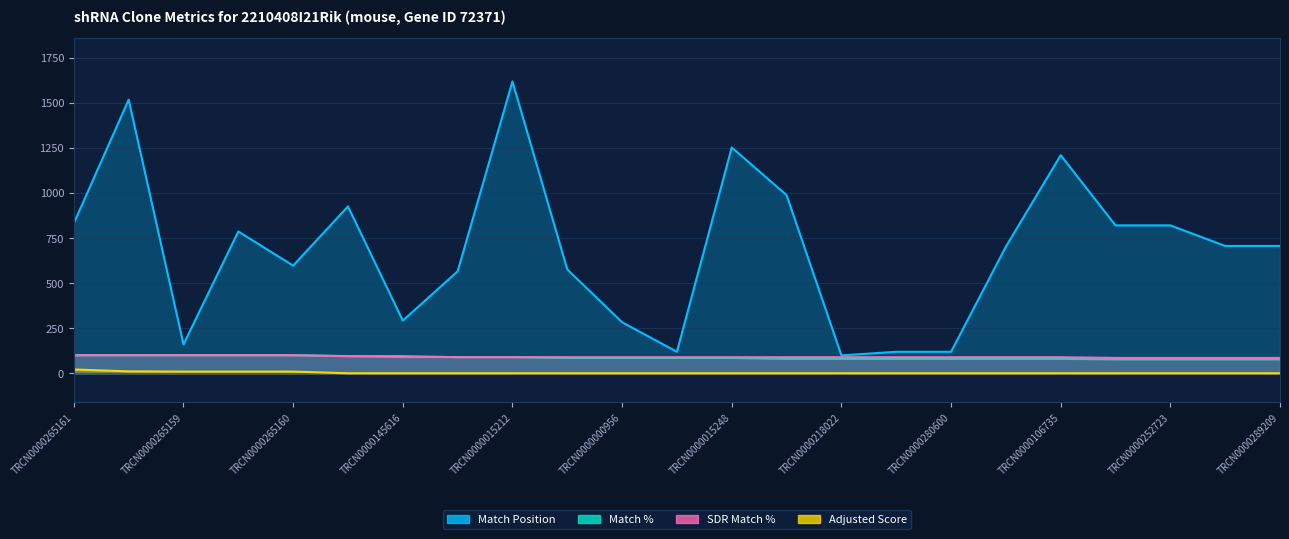

What is the difference between the highest and lowest values at TRCN0000130151?

119.0